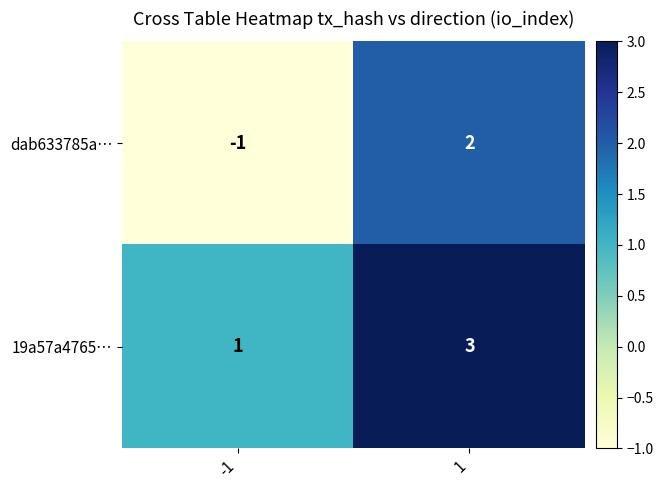

Rank the series by their maximum value, from highest to lowest.

19a57a4765…, dab633785a…